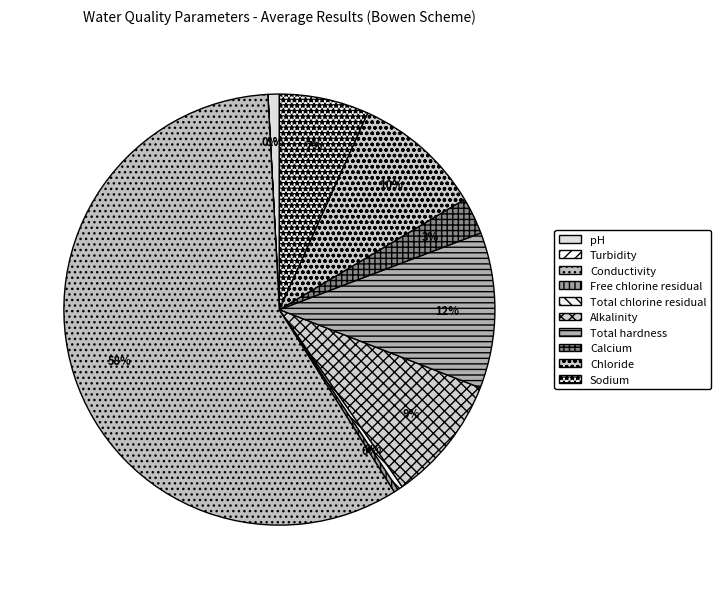

Is Conductivity the majority of the pie?

Yes